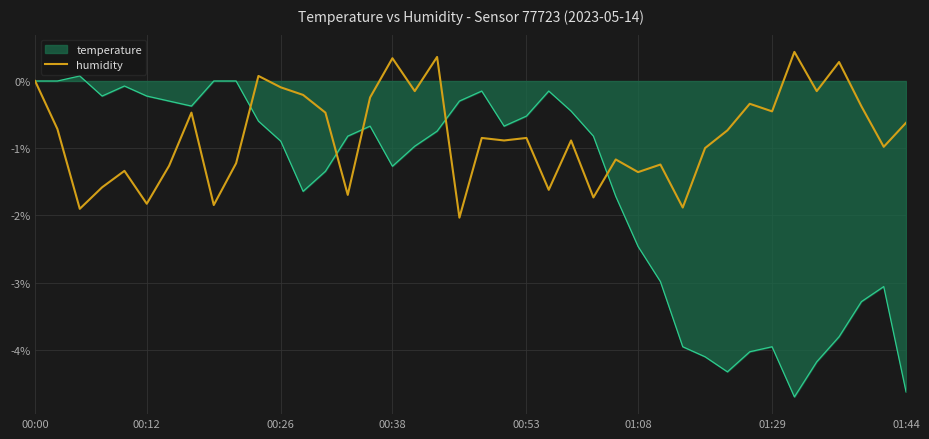

What is the minimum value shown in the chart?

-4.7